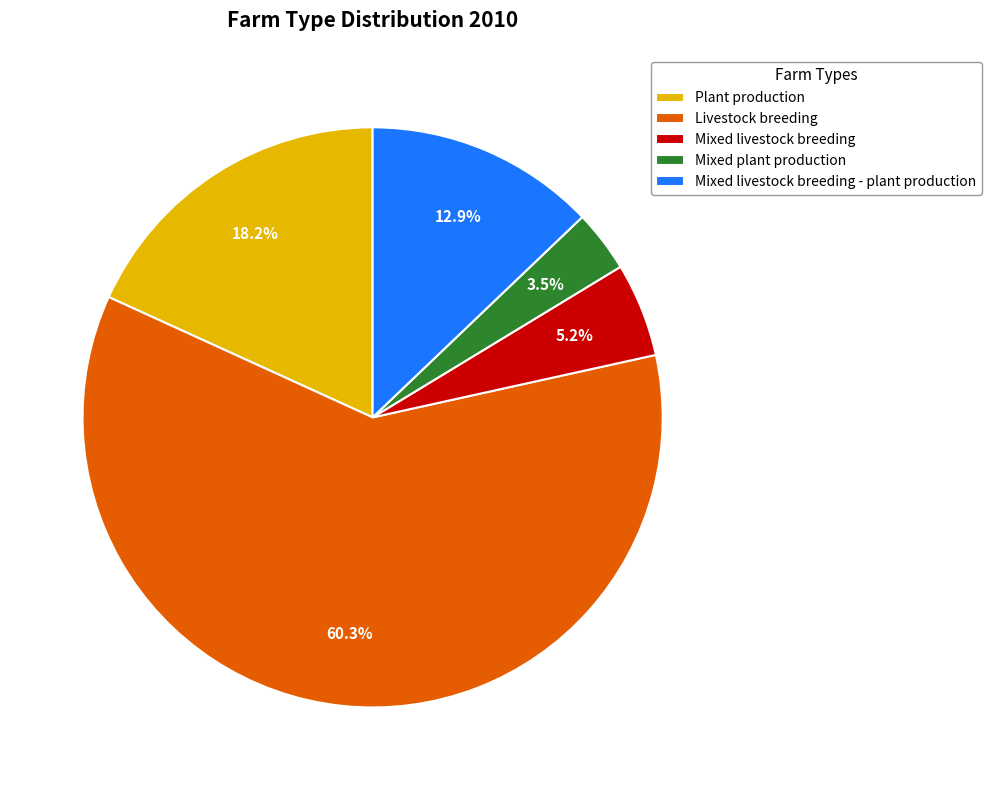

To the nearest percent, what portion does Mixed livestock breeding - plant production represent?

13%